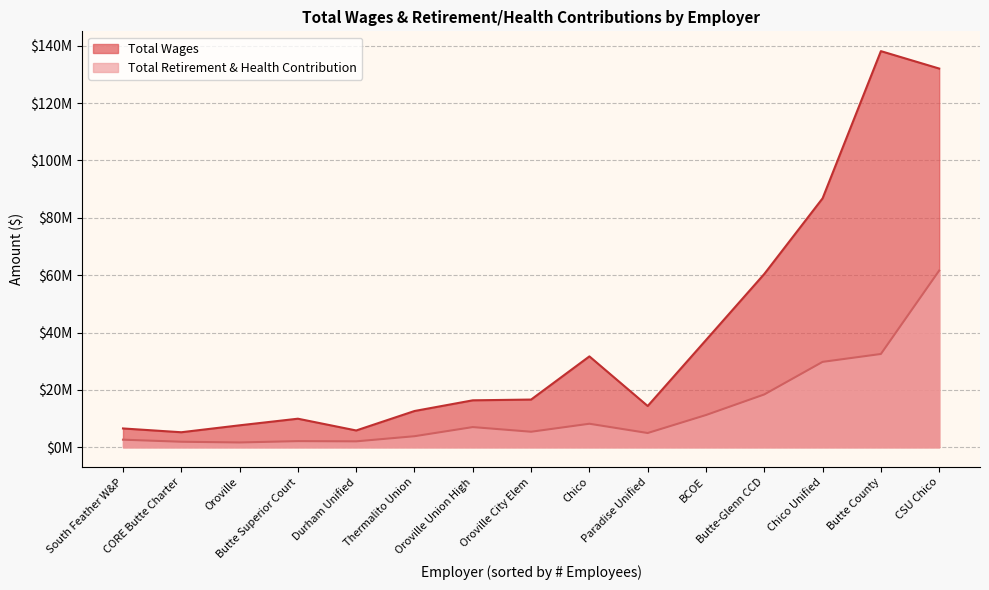

Does the chart display data point markers on the line(s)?

No